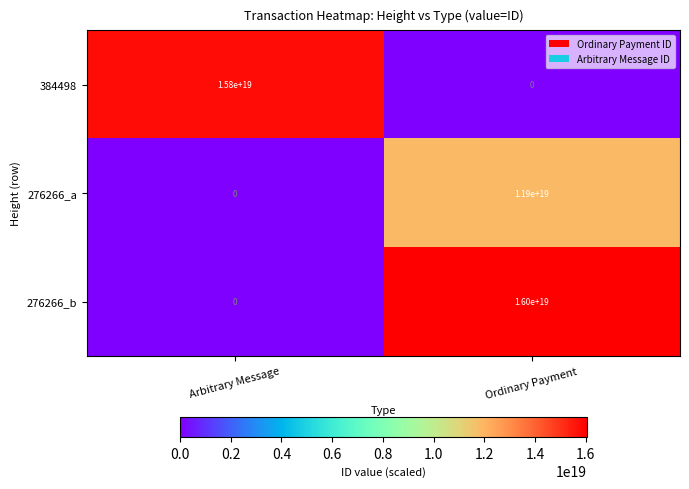

At how many categories does at least one series exceed 12111292644265711616?

2